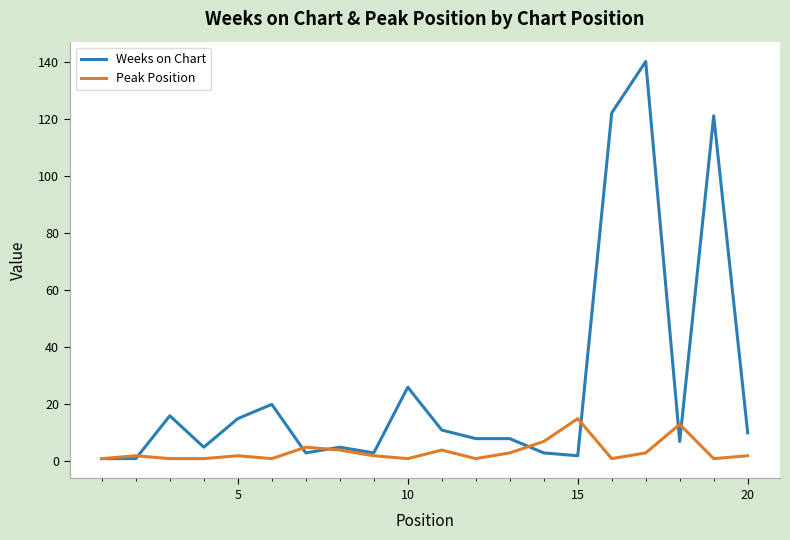

List the series in order of their peak value, highest first.

Weeks on Chart, Peak Position